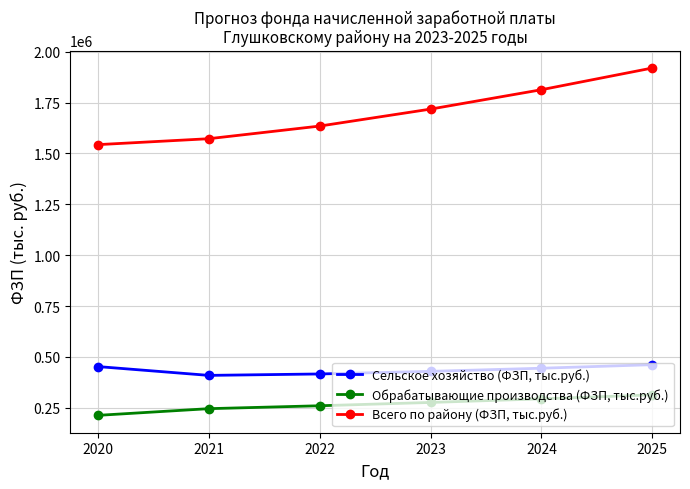

Does the chart have visible grid lines?

Yes